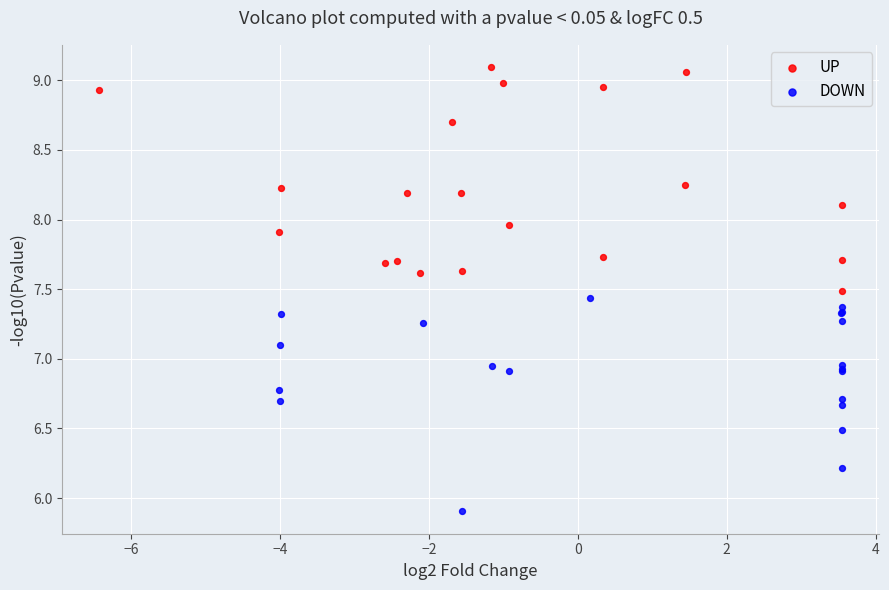

Which series contains the highest Y value?

UP